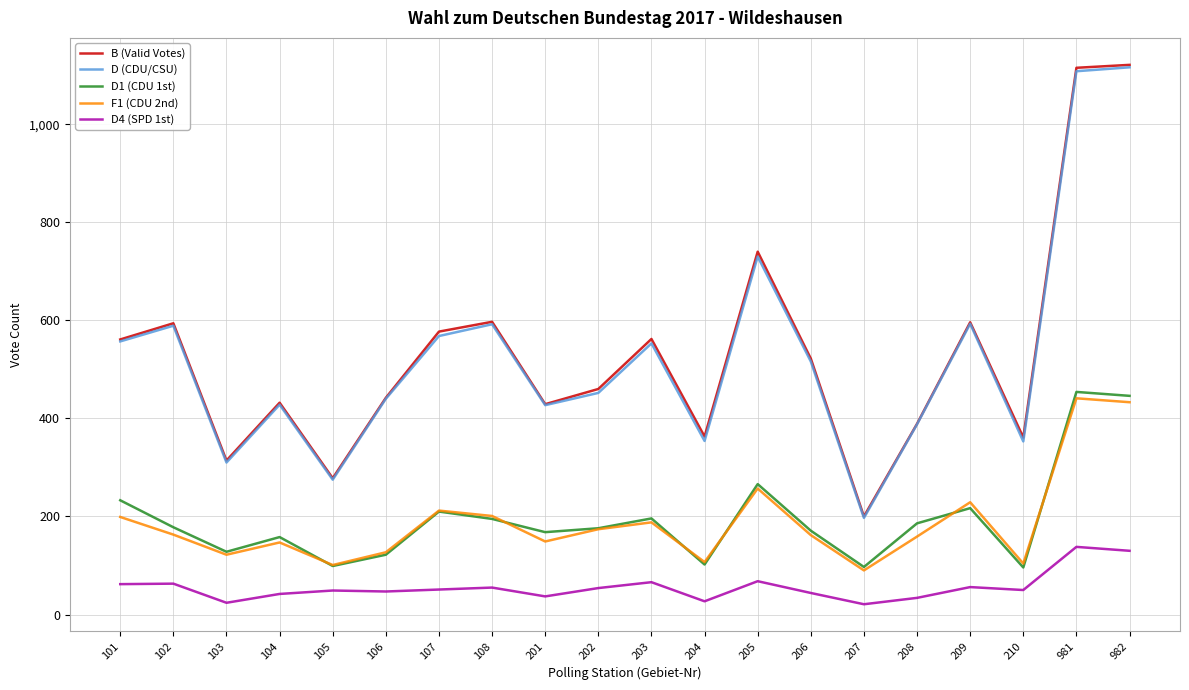

The value of D1 (CDU 1st) at 981 is 268. True or false?

False